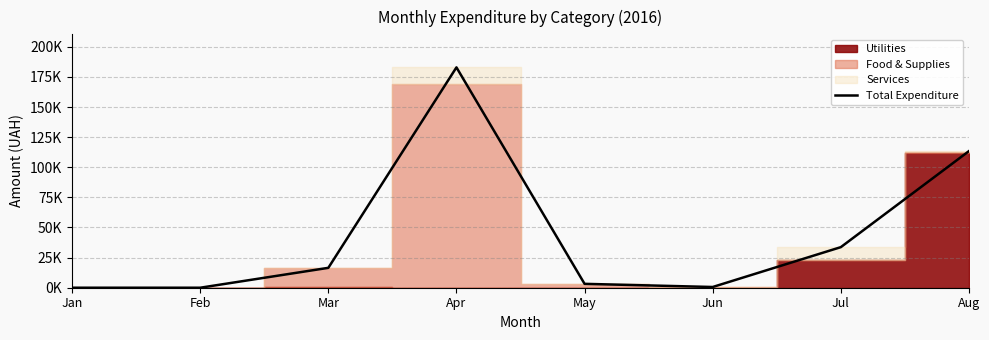

At which category does the data reach its first local peak?

Apr